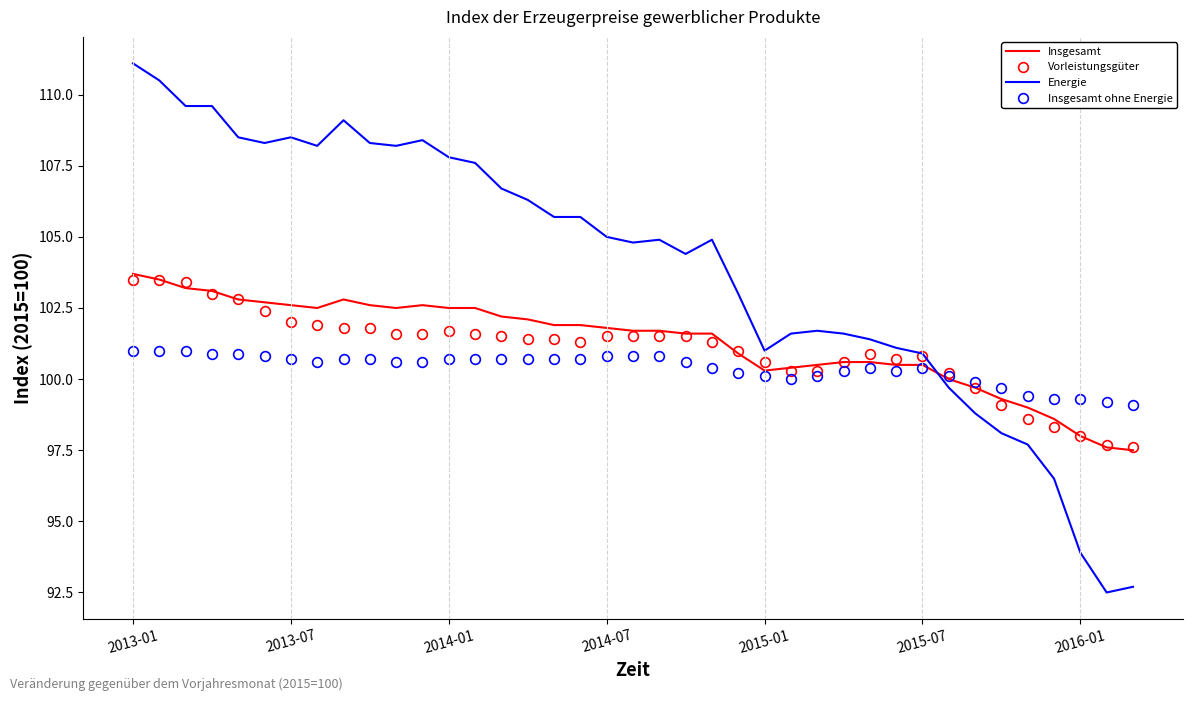

What is the maximum value for Insgesamt ohne Energie?

101.0